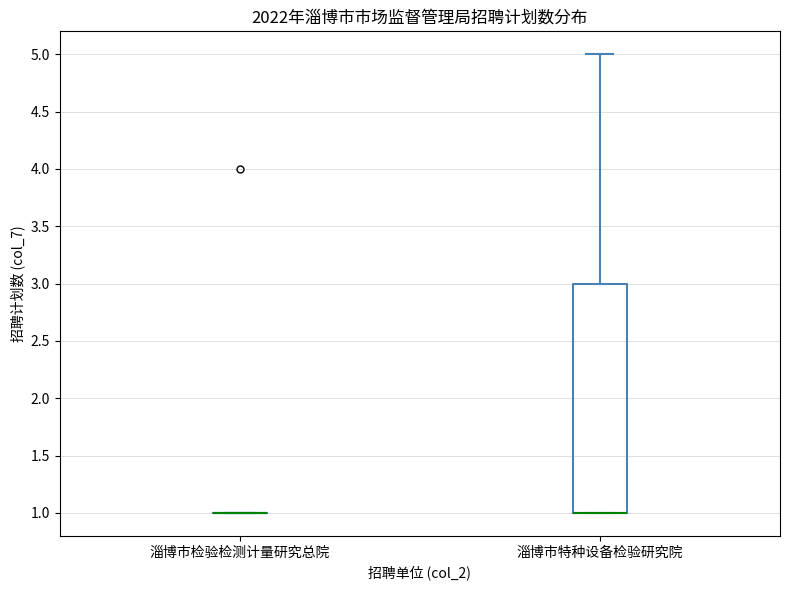

Where is the upper edge of the box for 淄博市特种设备检验研究院 on the y-axis? The values are not printed on the chart, so give them approximately, as read against the axis.

3